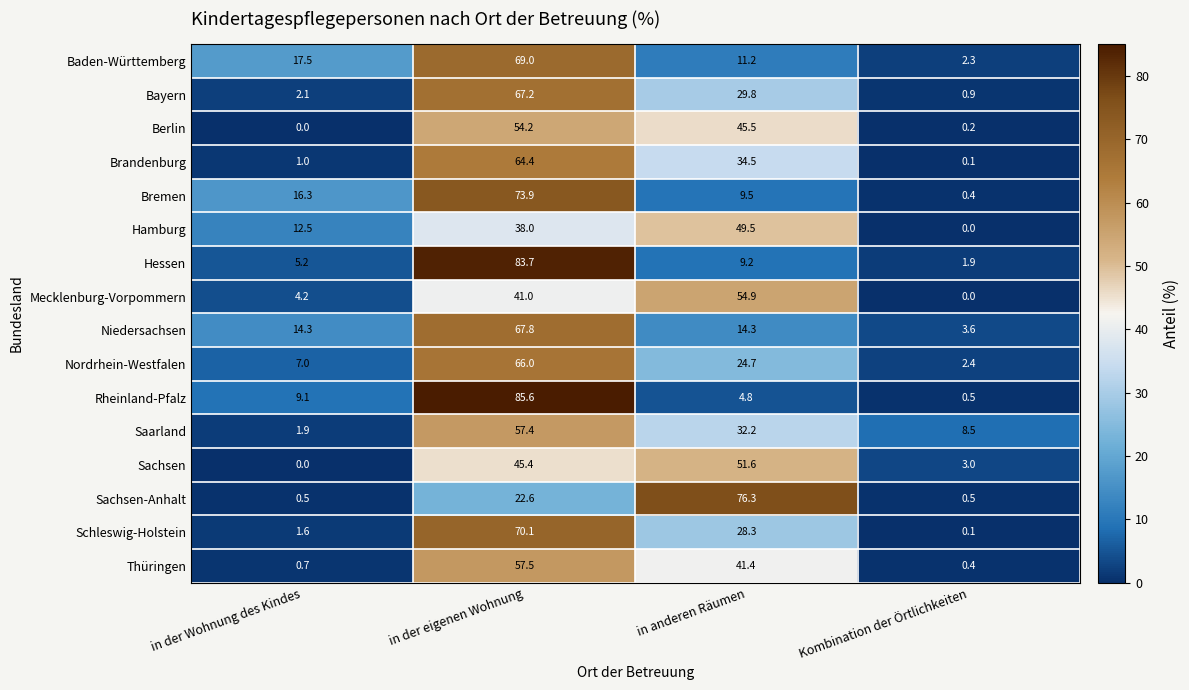

How many series are shown in this chart?

16